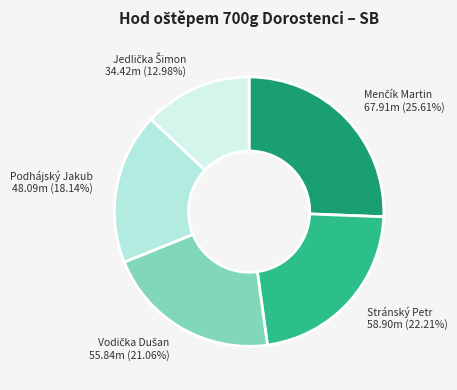

How many slices are in this pie chart?

5